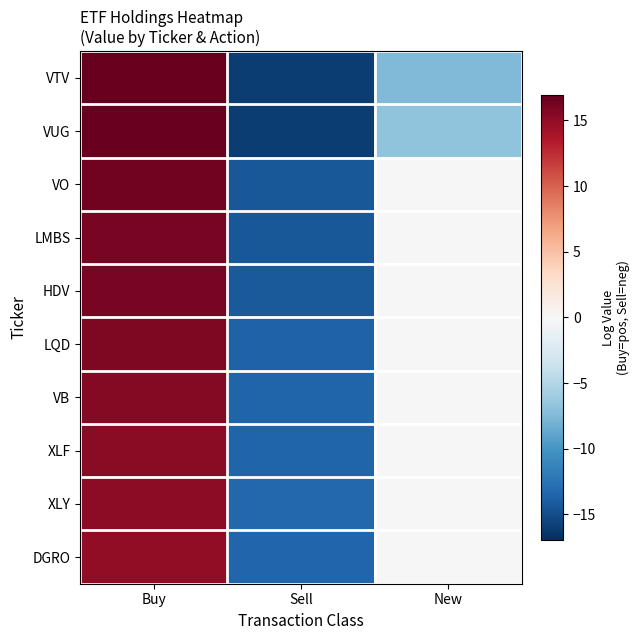

What is the maximum value shown in the chart?

16.9